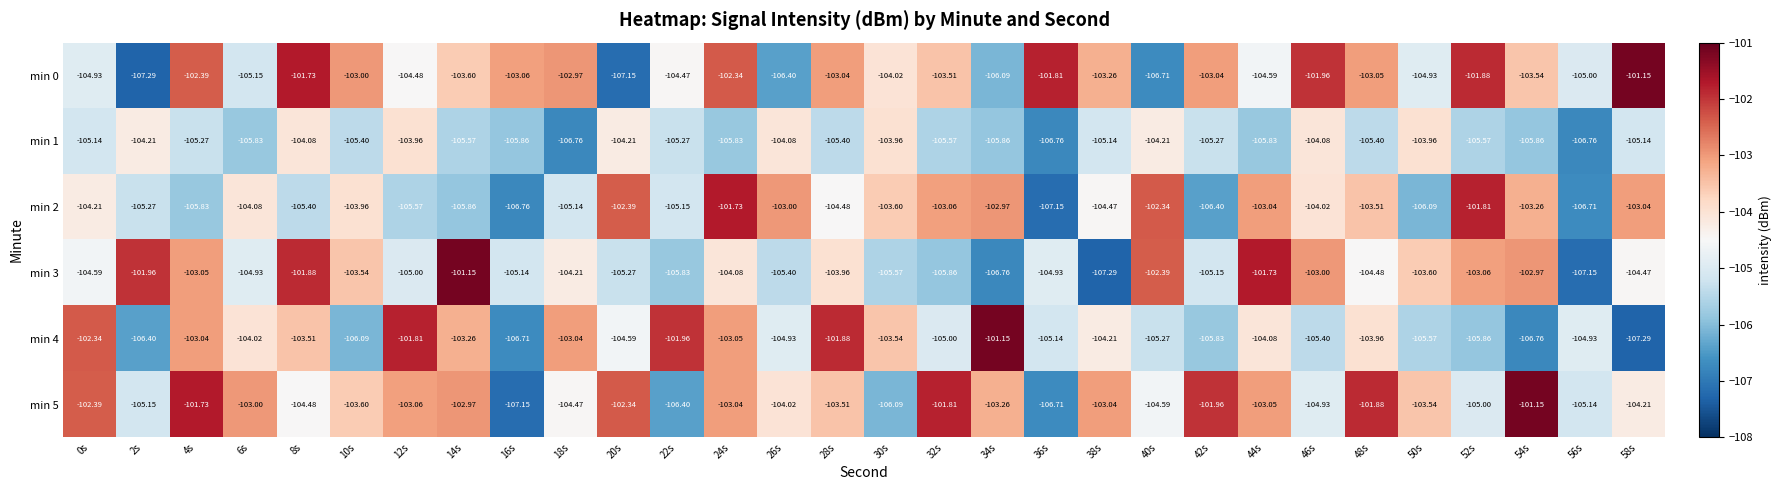

Is the value of min 0 at 50s greater than the value of min 1 at 50s?

No